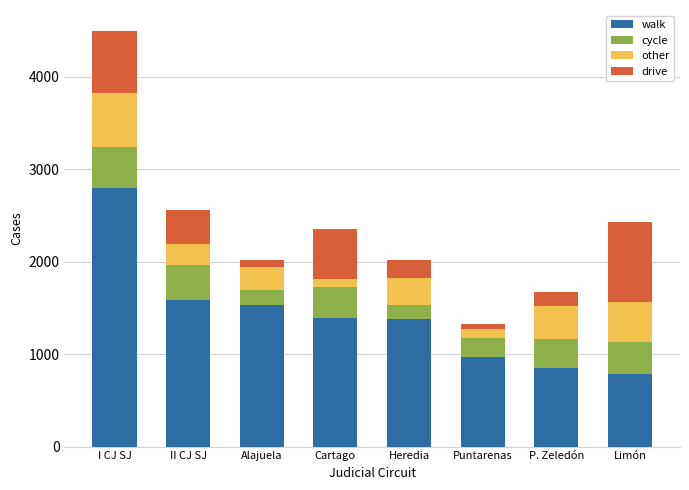

True or false: walk has a value of 2634 at II CJ SJ.

False